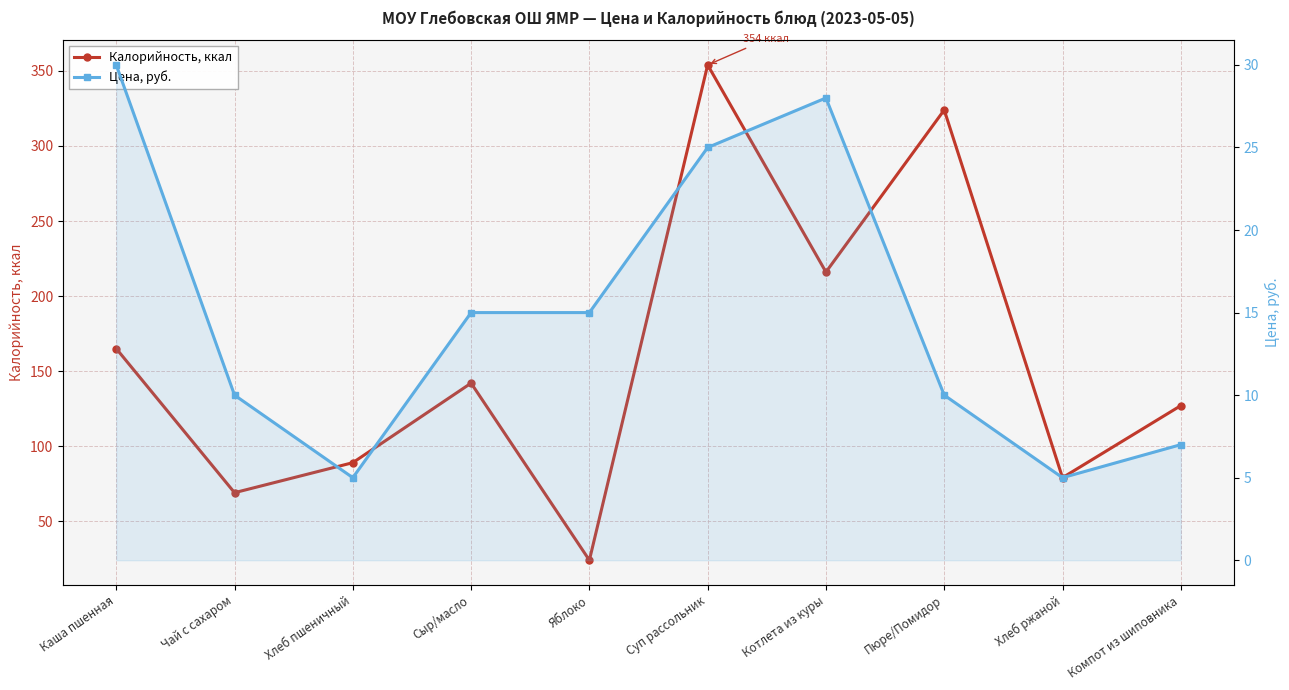

How many values in the Цена, руб. series exceed 15?

3